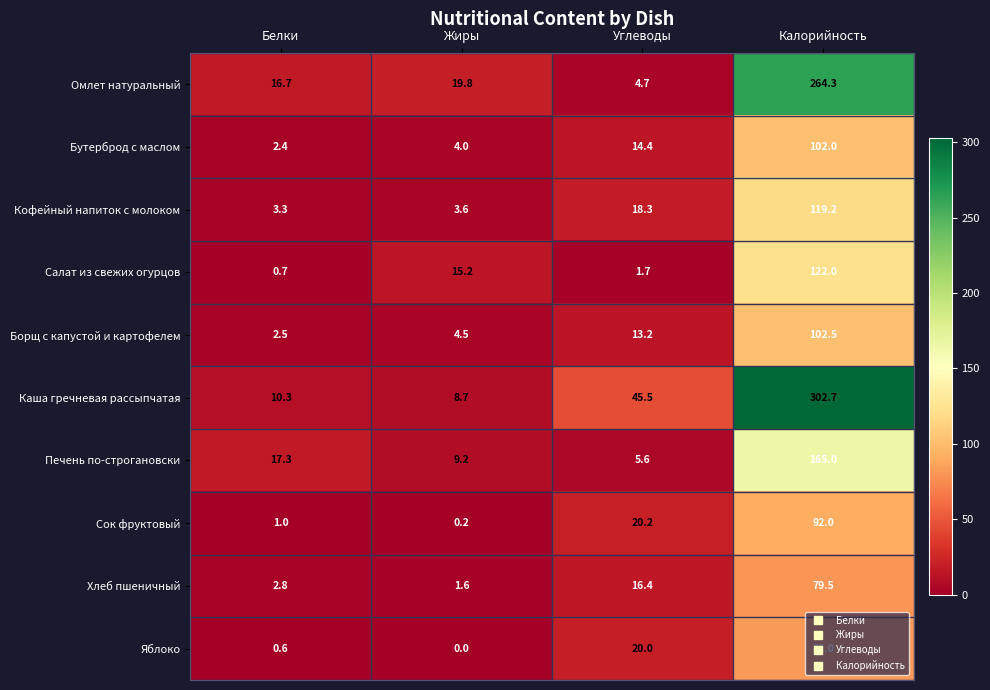

List the labels in order of Сок фруктовый value, largest first.

Калорийность, Углеводы, Белки, Жиры